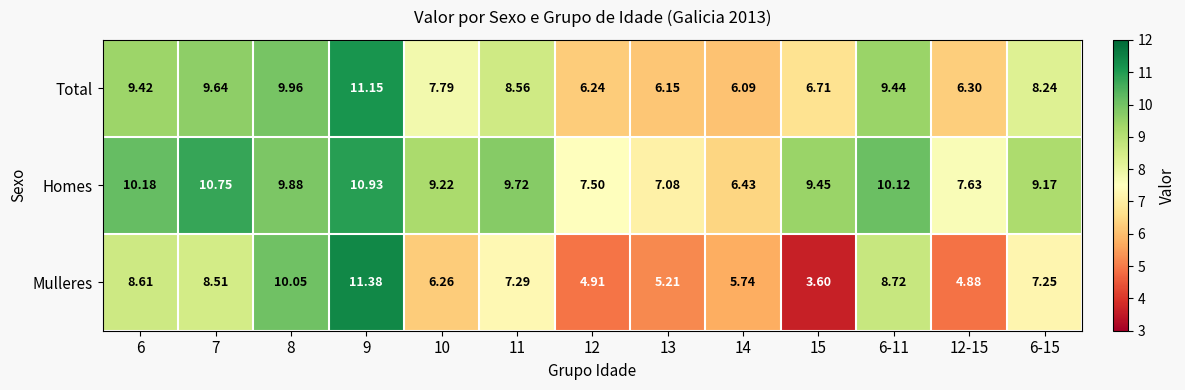

Which series has the widest spread of values?

Mulleres